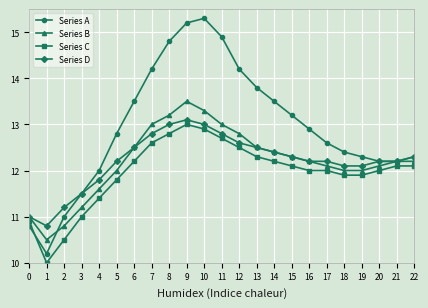

At which category does Series A reach its first local valley?

1